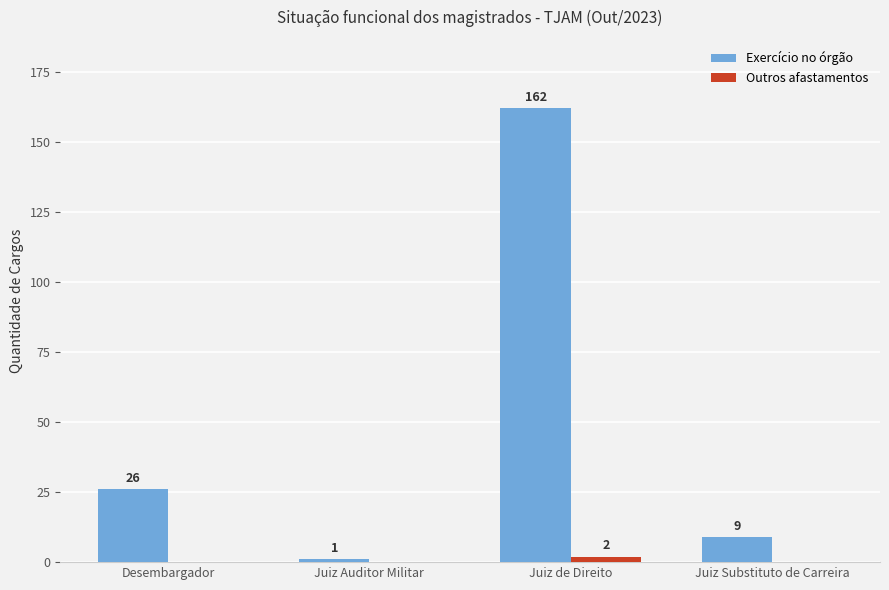

Which series changed the most between Juiz Auditor Militar and Juiz Substituto de Carreira?

Exercício no órgão